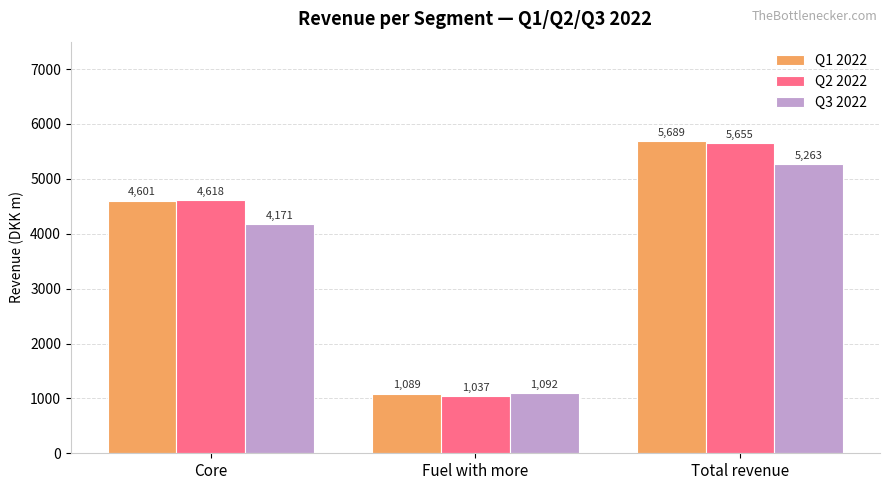

List the series in order of their peak value, highest first.

Q1 2022, Q2 2022, Q3 2022